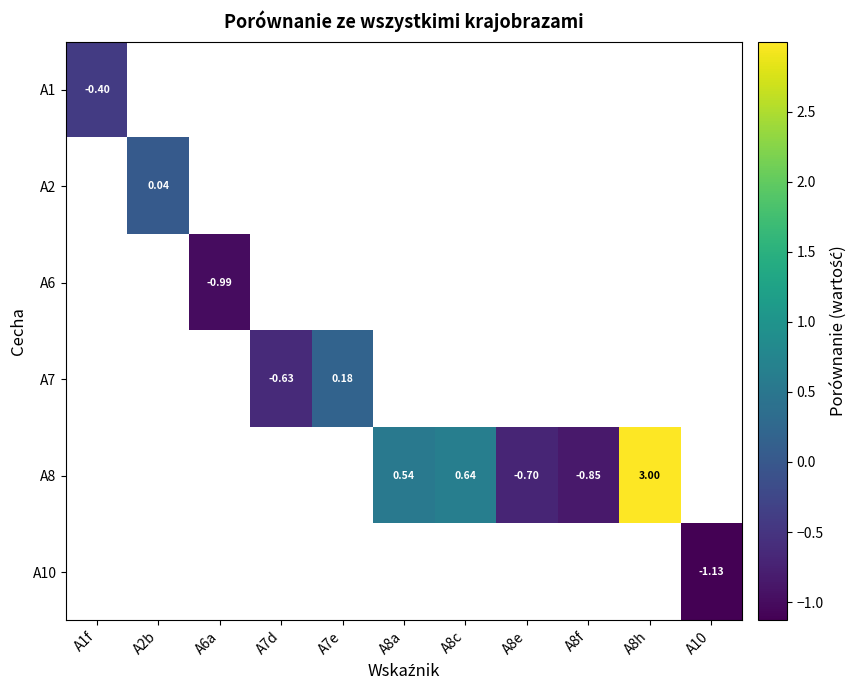

What is the minimum value shown in the chart?

-1.1